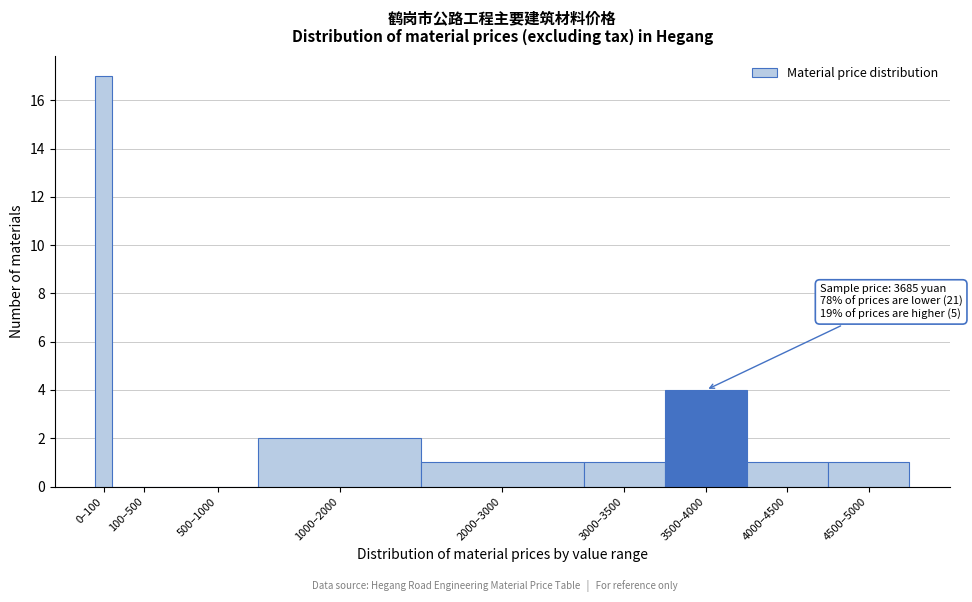

Reading right to left, list all the values displayed in this chart.

4500–5000=1	4000–4500=1	3500–4000=4	3000–3500=1	2000–3000=1	1000–2000=2	500–1000=0	100–500=0	0–100=17